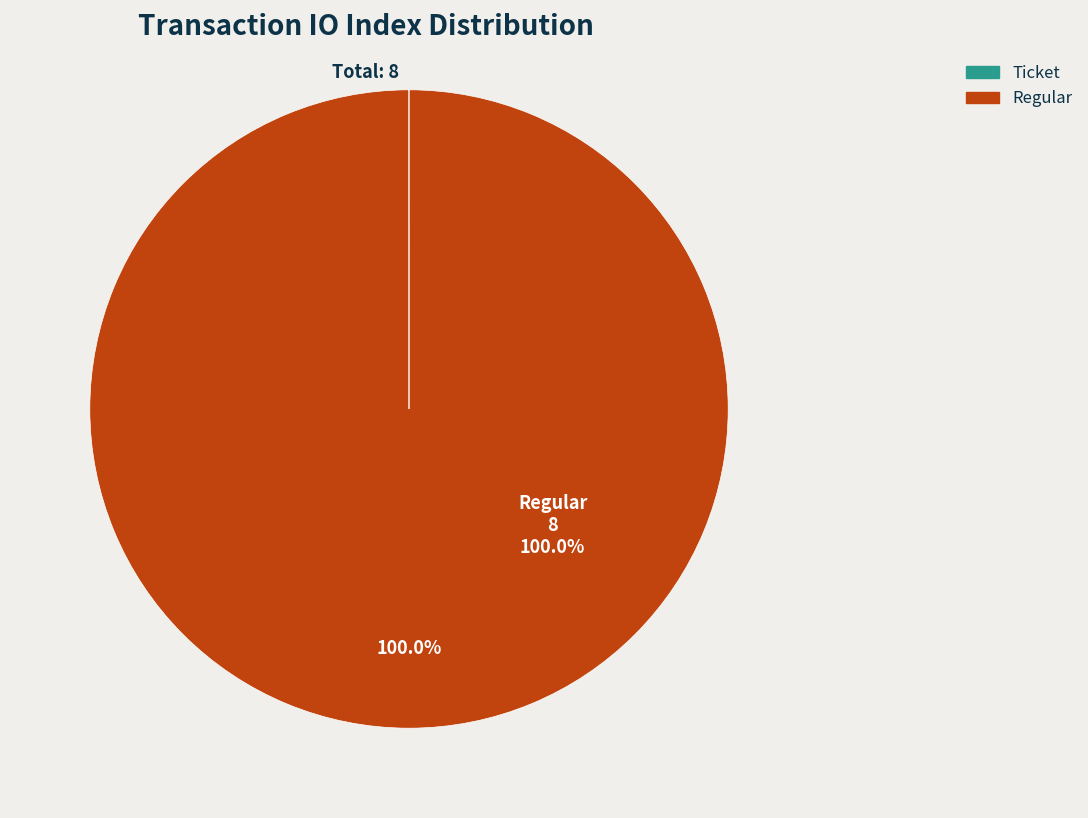

Is there any slice that represents more than half of the pie?

Yes